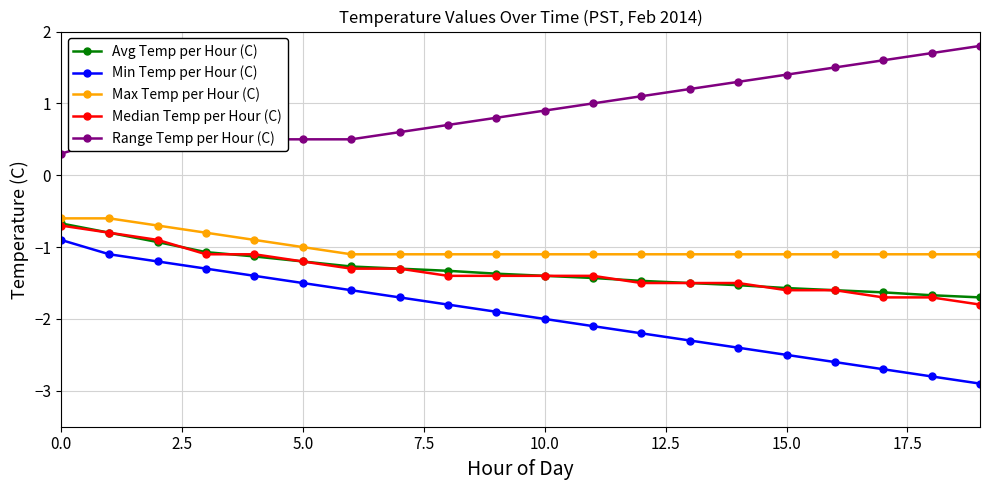

True or false: Min Temp per Hour (C) and Range Temp per Hour (C) intersect in this chart.

False